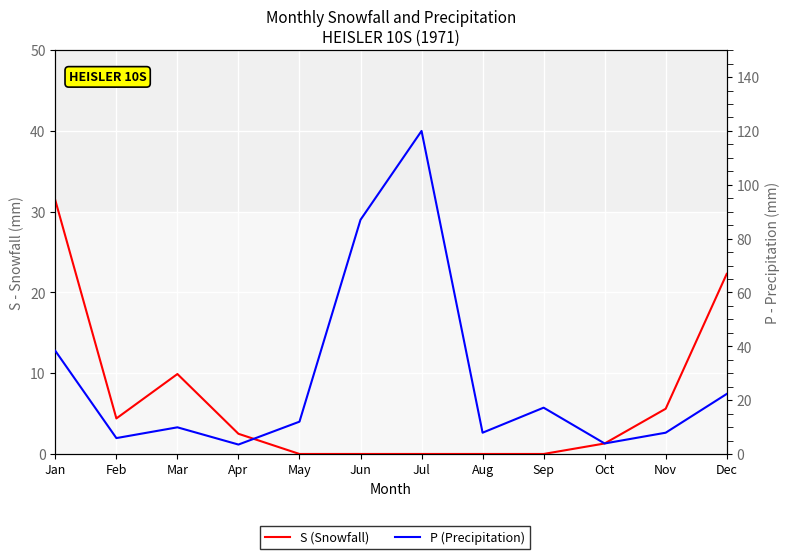

True or false: S (Snowfall) has more than 1 interior local peaks.

False